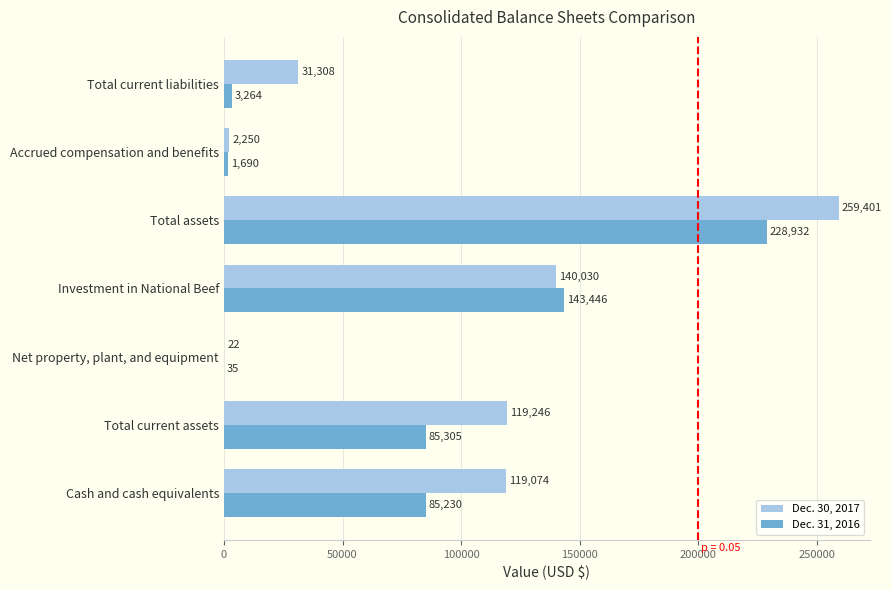

Which series has the largest total across all categories?

Dec. 30, 2017